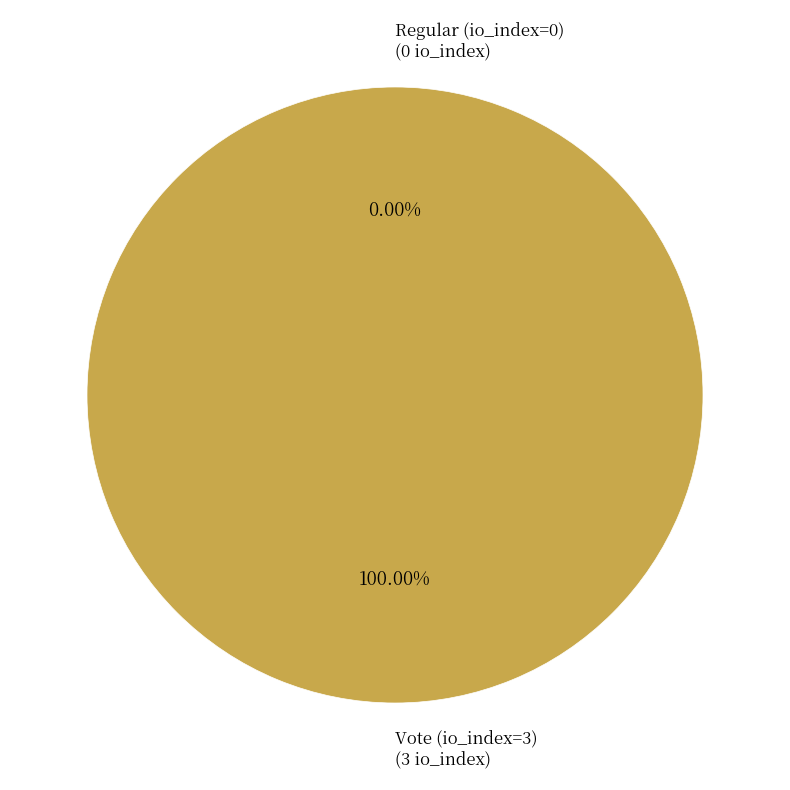

What is the majority slice?

Vote (io_index=3)